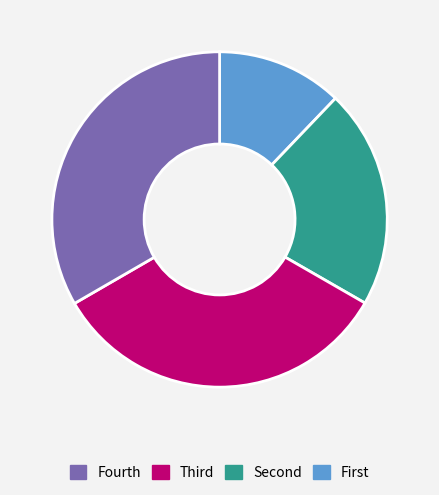

Does any single category account for the majority?

No